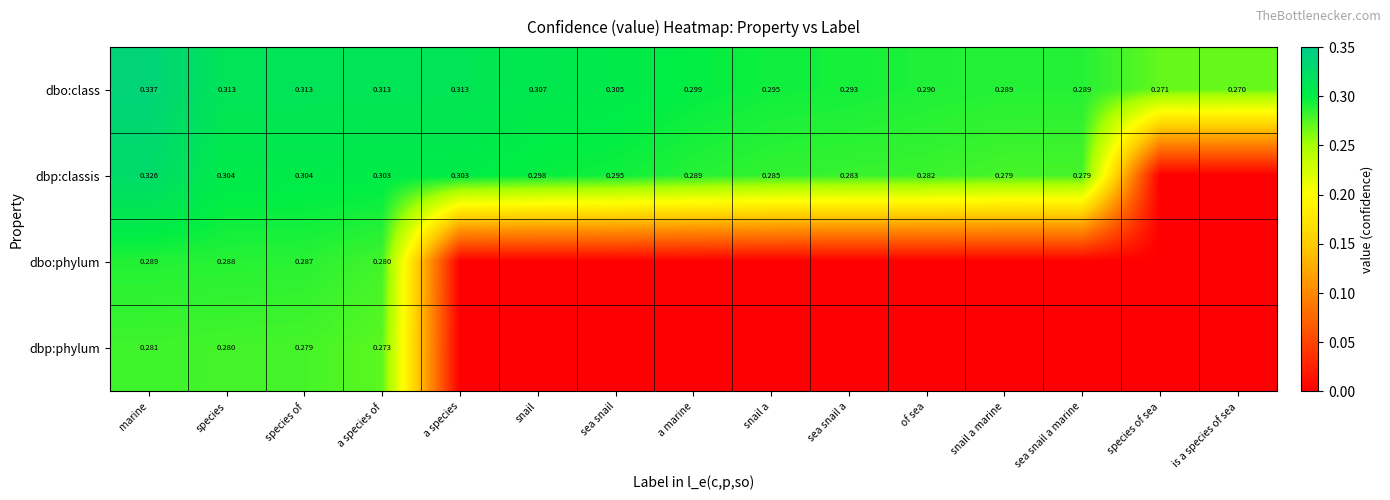

Which category has the lowest value in the dbo:class series?

is a species of sea